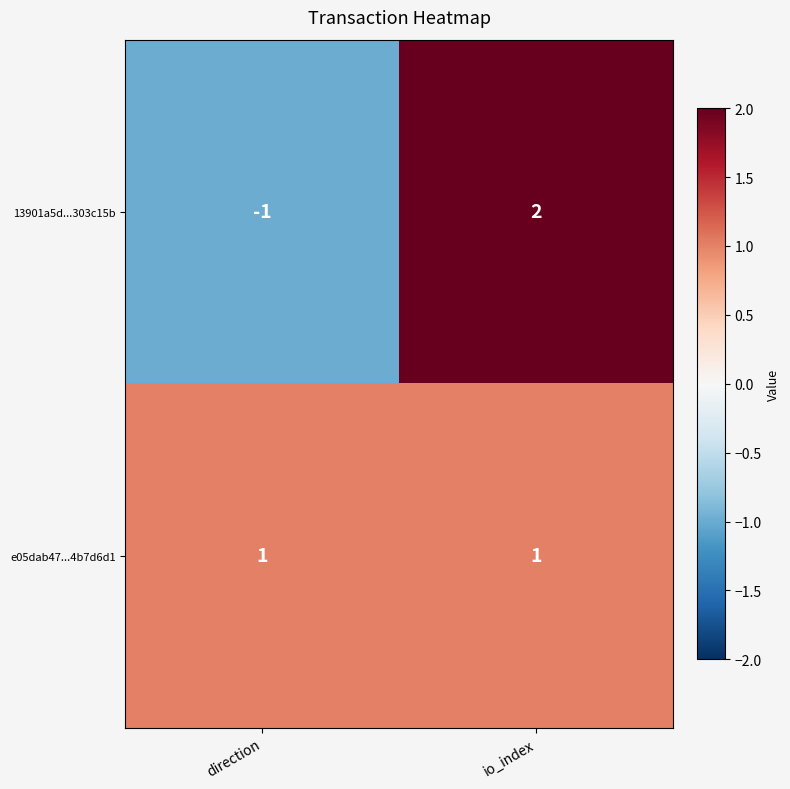

Is it true that e05dab47...4b7d6d1 equals 1 at io_index?

True